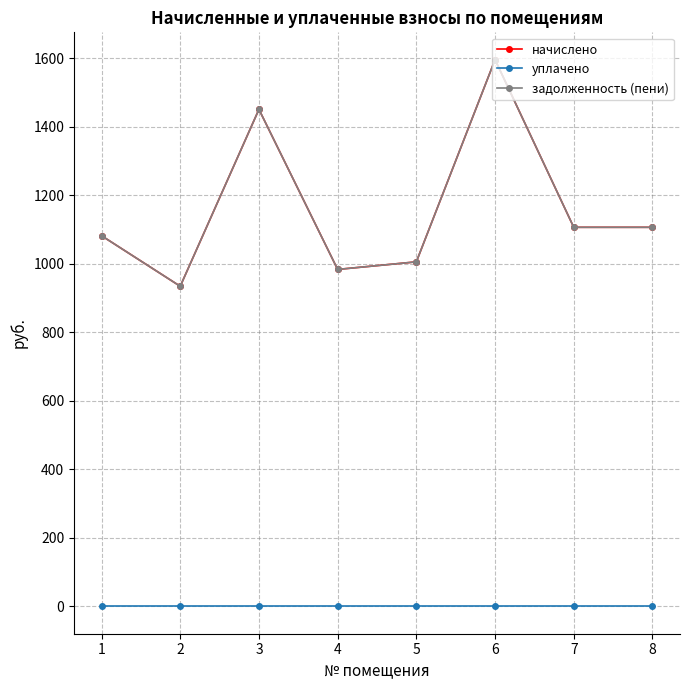

How many values in the начислено series exceed 1107?

2